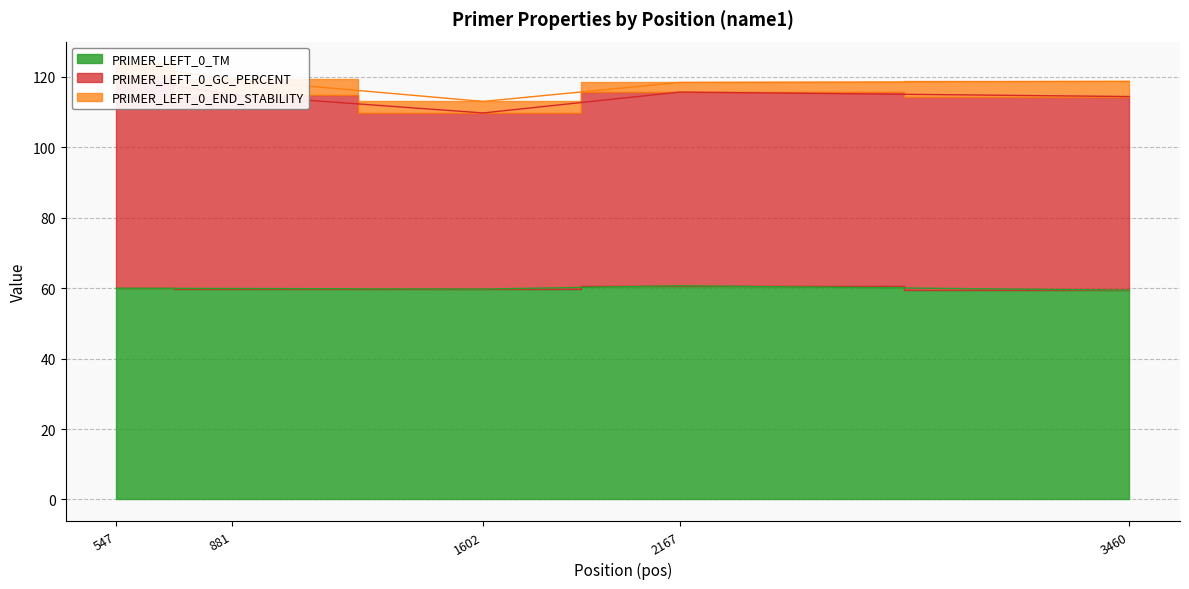

List the labels in order of PRIMER_LEFT_0_GC_PERCENT value, smallest first.

1602, 2167, 3460, 881, 547